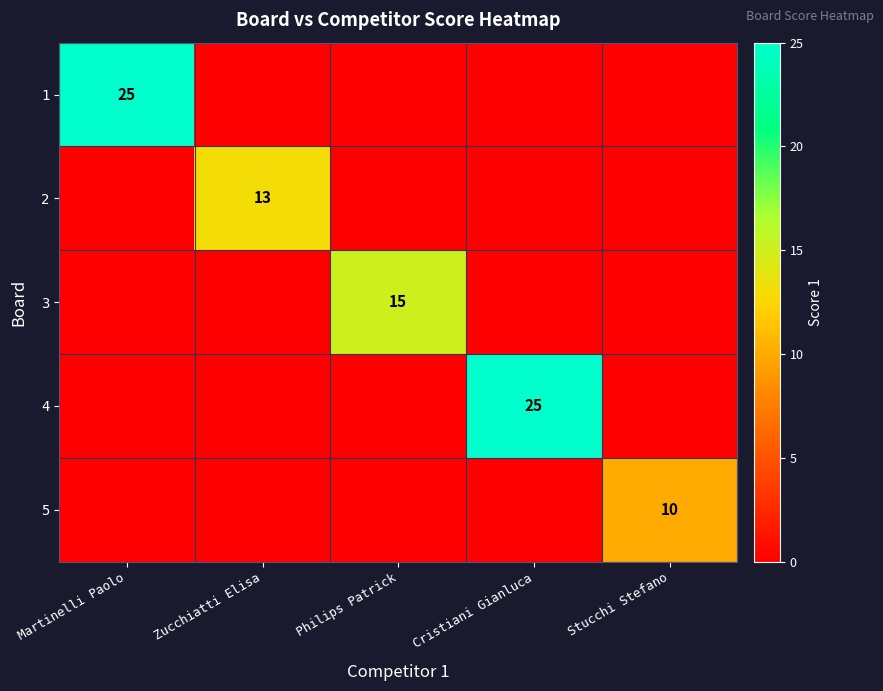

True or false: 4 has a value of 6 at Cristiani Gianluca.

False